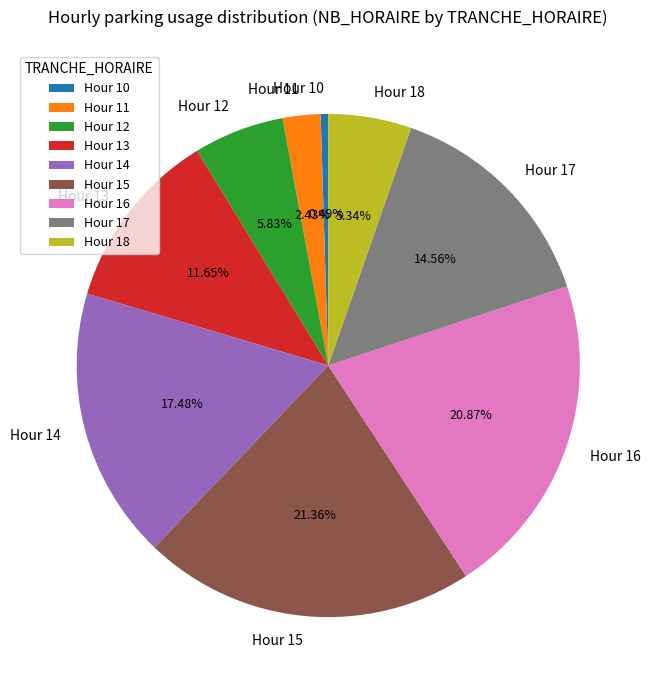

Do Hour 18 and Hour 15 together represent more than half of the pie?

No